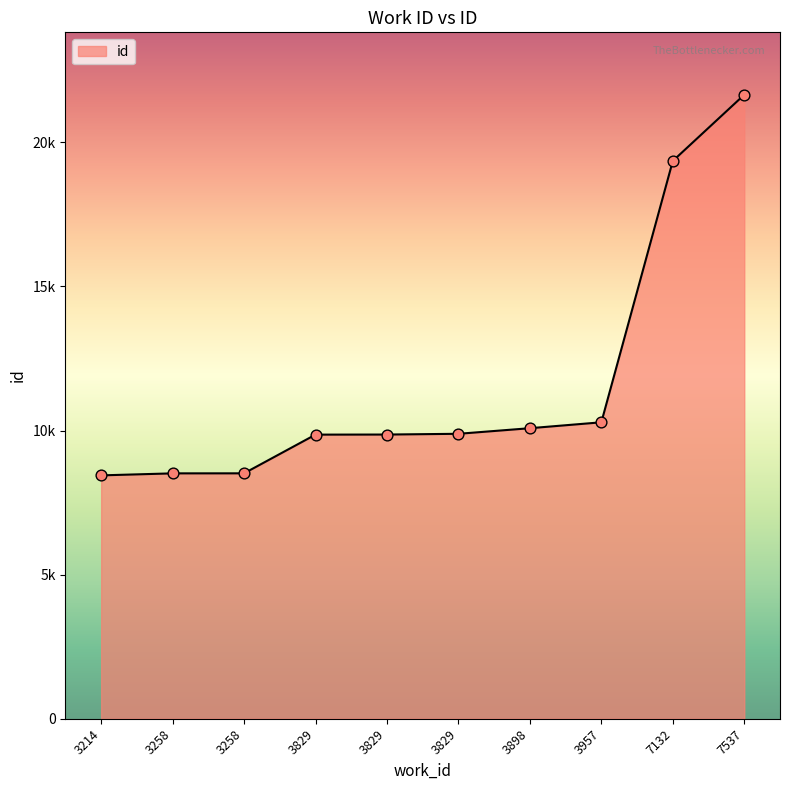

What is the change in value from 3829 to 3829?

+26